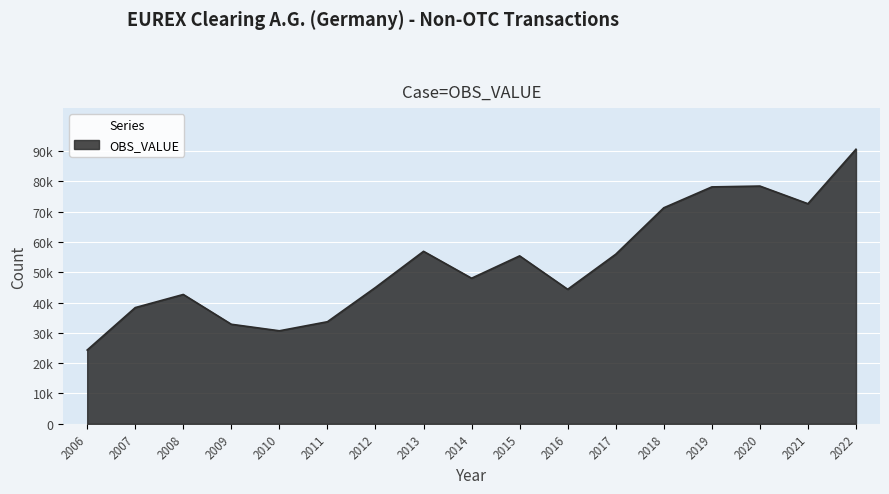

Does the chart have visible grid lines?

Yes